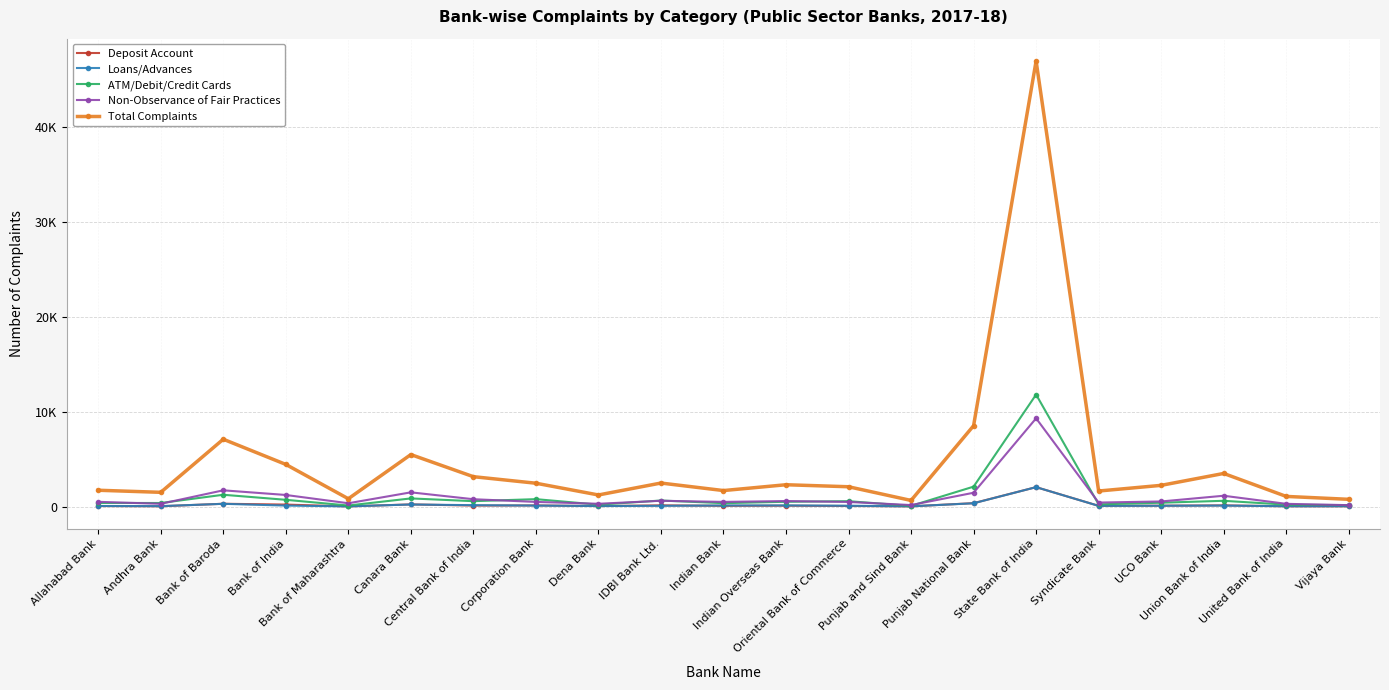

At which label does ATM/Debit/Credit Cards reach its peak?

State Bank of India